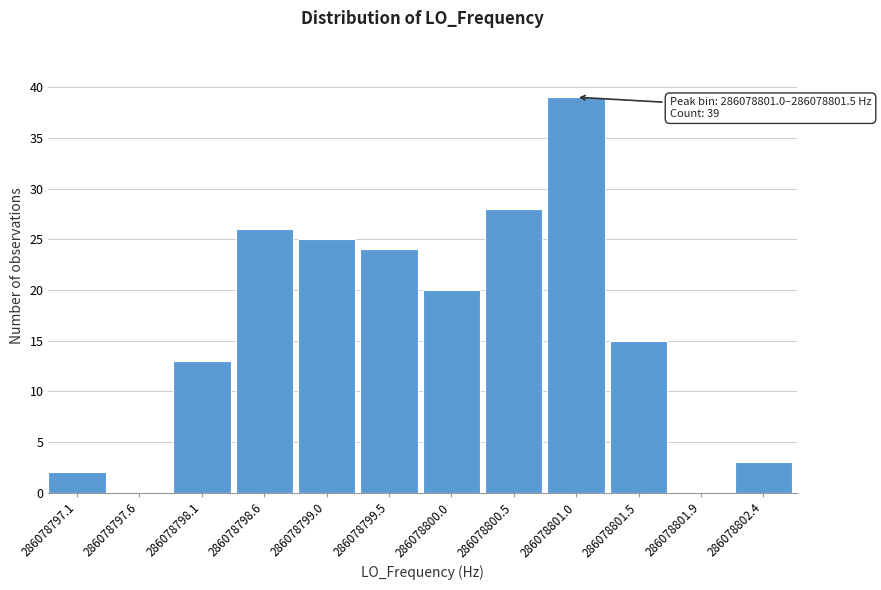

Reading right to left, extract all data points from this chart.

286078802.4=3	286078801.9=0	286078801.5=15	286078801.0=39	286078800.5=28	286078800.0=20	286078799.5=24	286078799.0=25	286078798.6=26	286078798.1=13	286078797.6=0	286078797.1=2